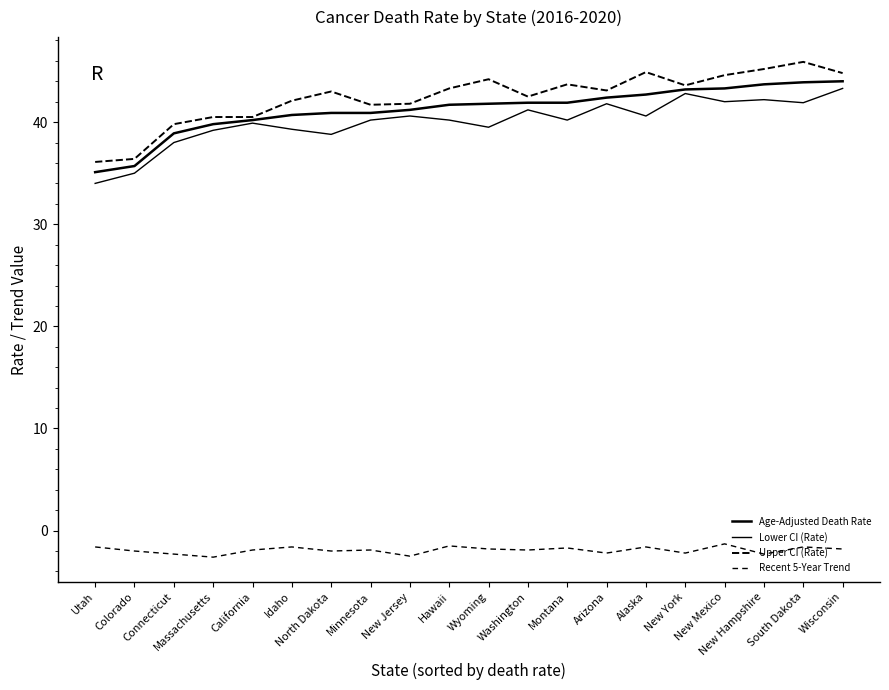

At which category does Recent 5-Year Trend reach its first local peak?

Idaho